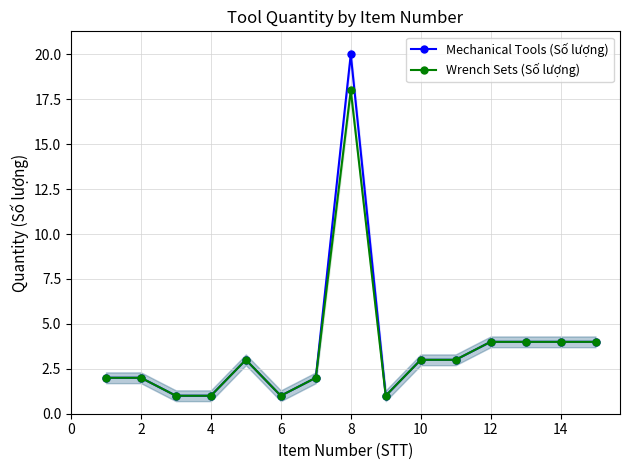

What is the difference between the Wrench Sets (Số lượng) values at 6 and 10?

2